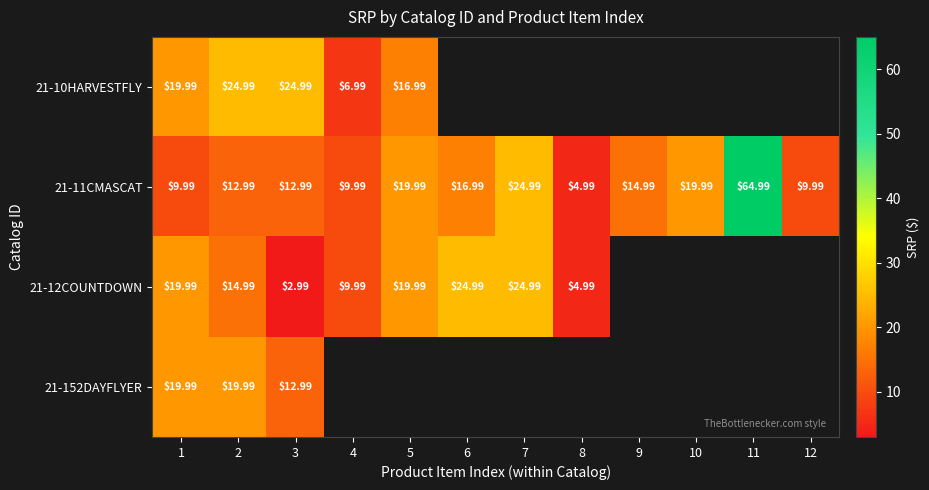

Is the value of 21-12COUNTDOWN at 1 greater than the value of 21-10HARVESTFLY at 3?

No